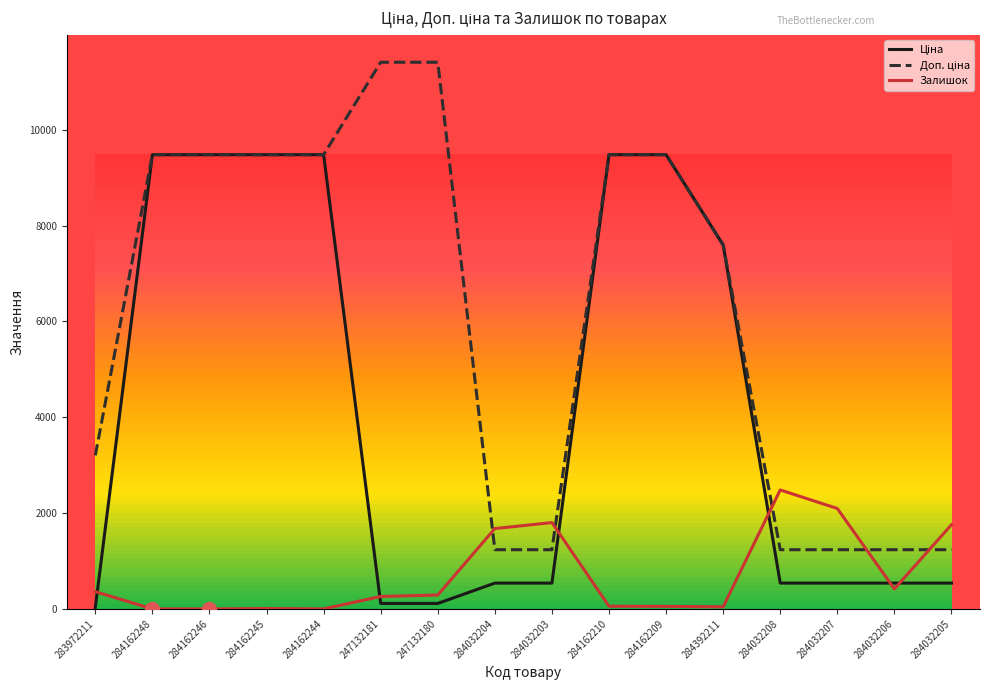

How many lines are shown in the chart?

3